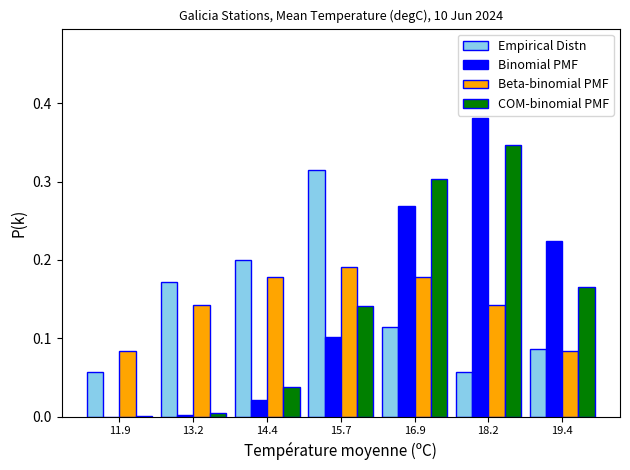

What is the sum of all Empirical Distn values?

1.0